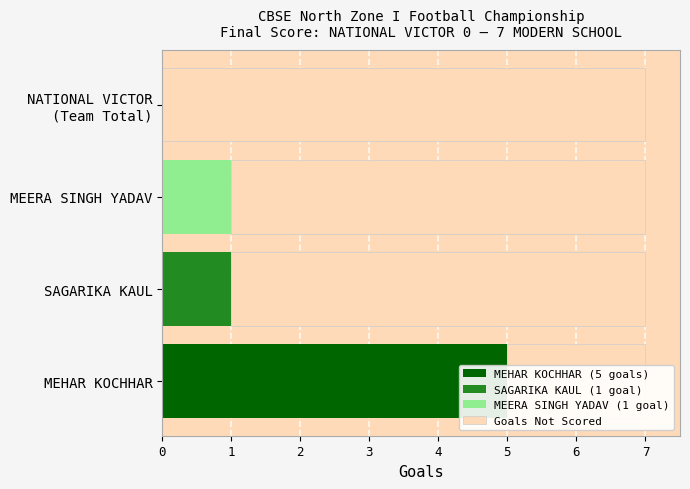

Which series has the largest range (max minus min)?

MEHAR KOCHHAR (5 goals)